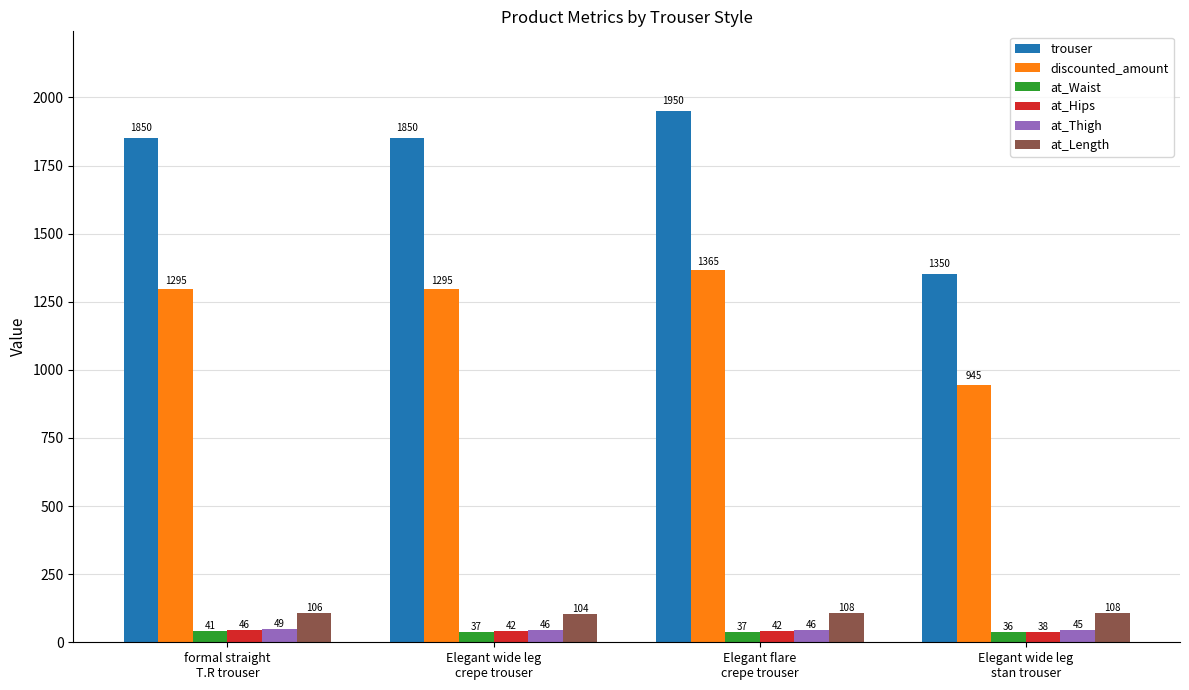

What is the spread (max minus min) of values at Elegant flare
crepe trouser?

1913